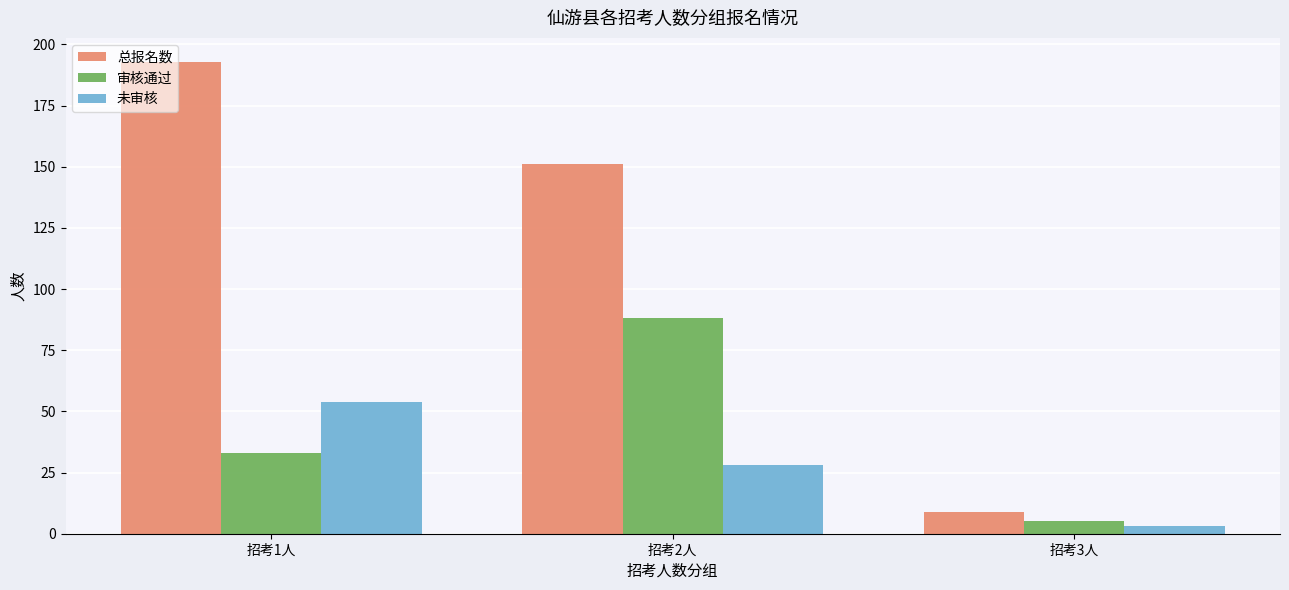

What is the total value across all series at 招考1人?

280